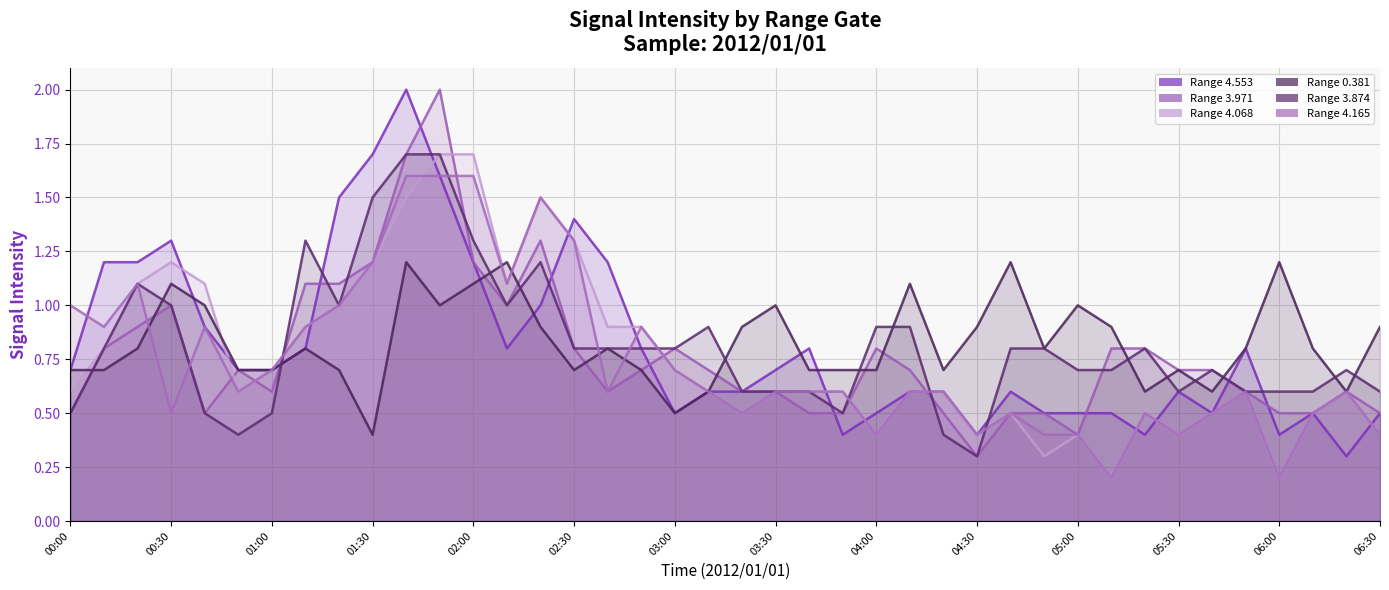

What is the value of the 3.874 point at the 27th from the left?

0.4